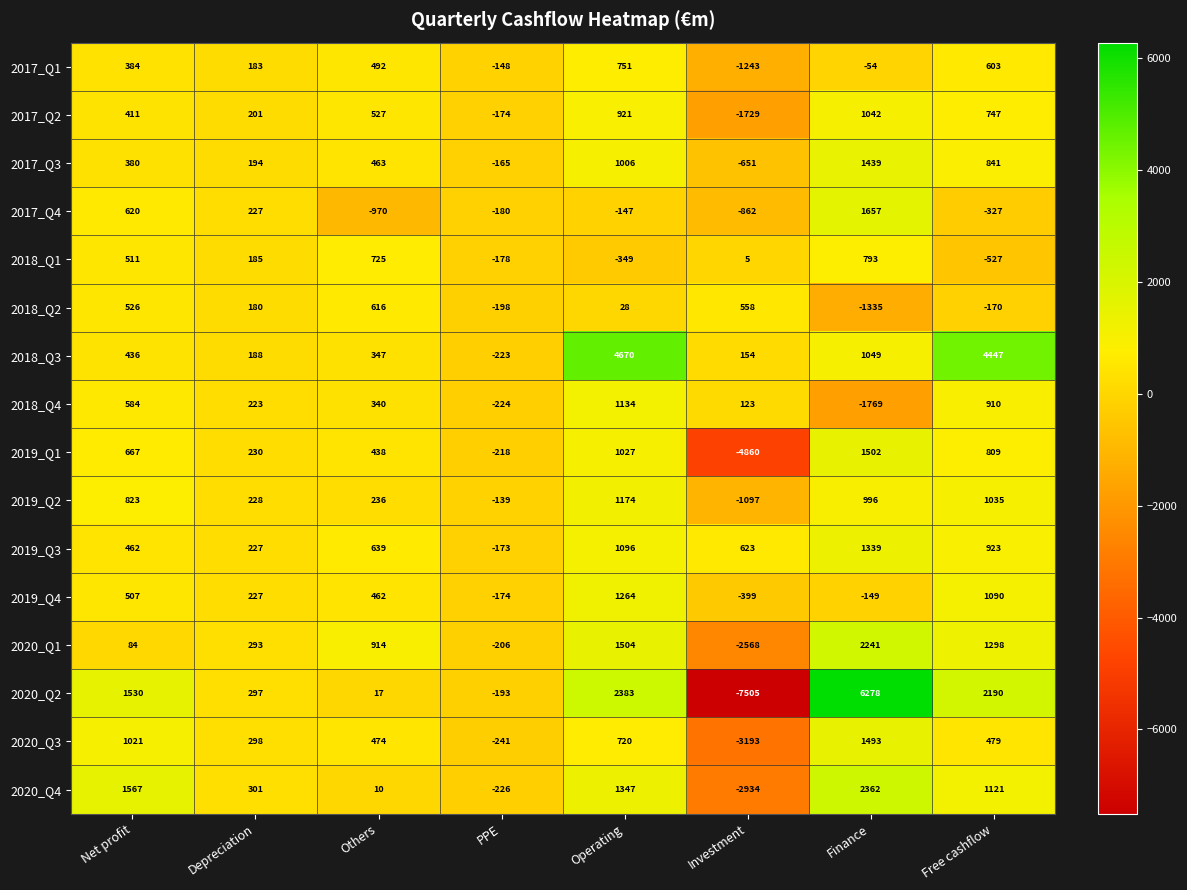

What is the total value across all series at Operating?

18529